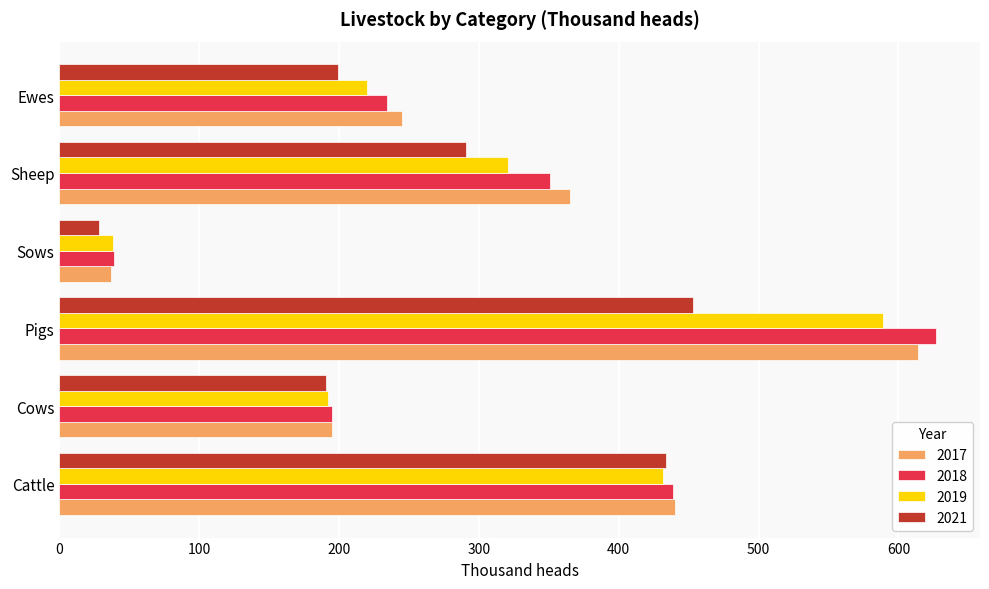

Is the value of 2017 at Sows greater than the value of 2021 at Sheep?

No